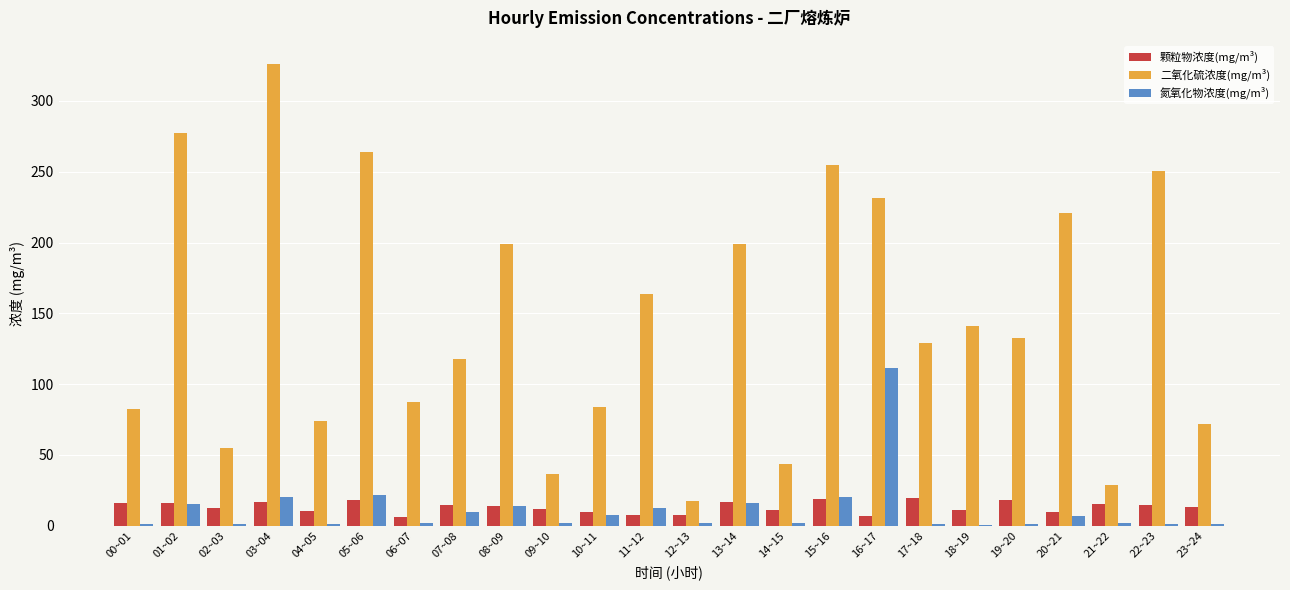

Which series changed the most between 02~03 and 22~23?

二氧化硫浓度(mg/m³)